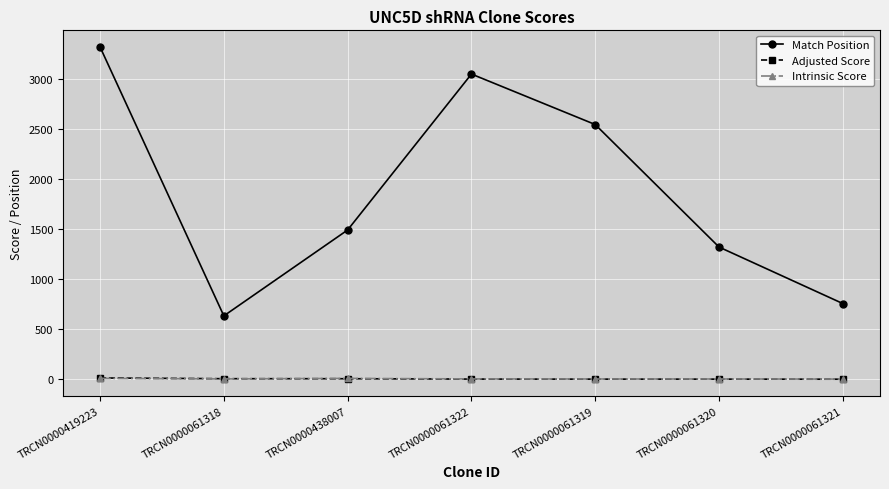

Which series has the largest total across all categories?

Match Position